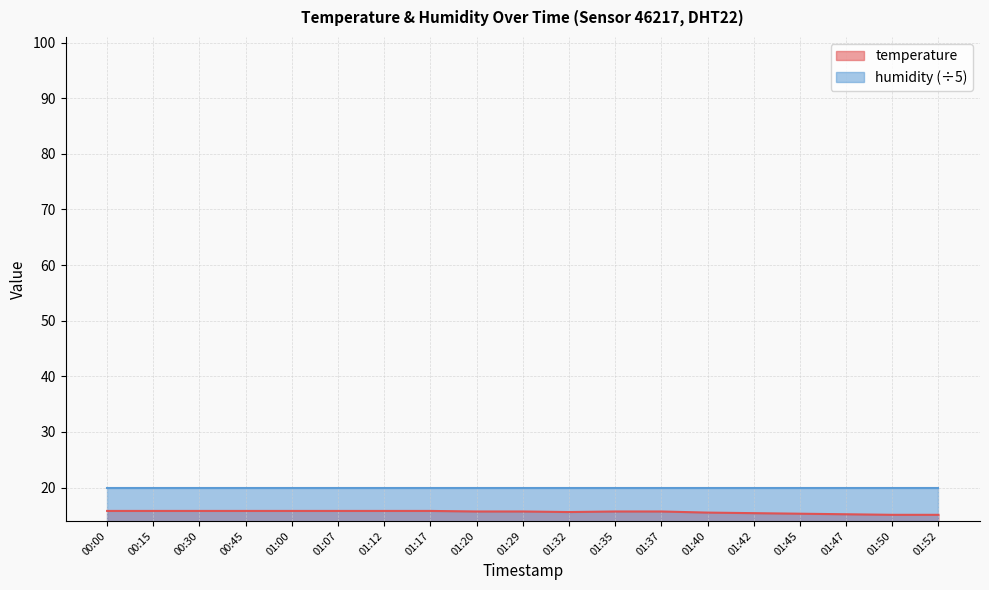

What is the greatest value displayed?

20.0